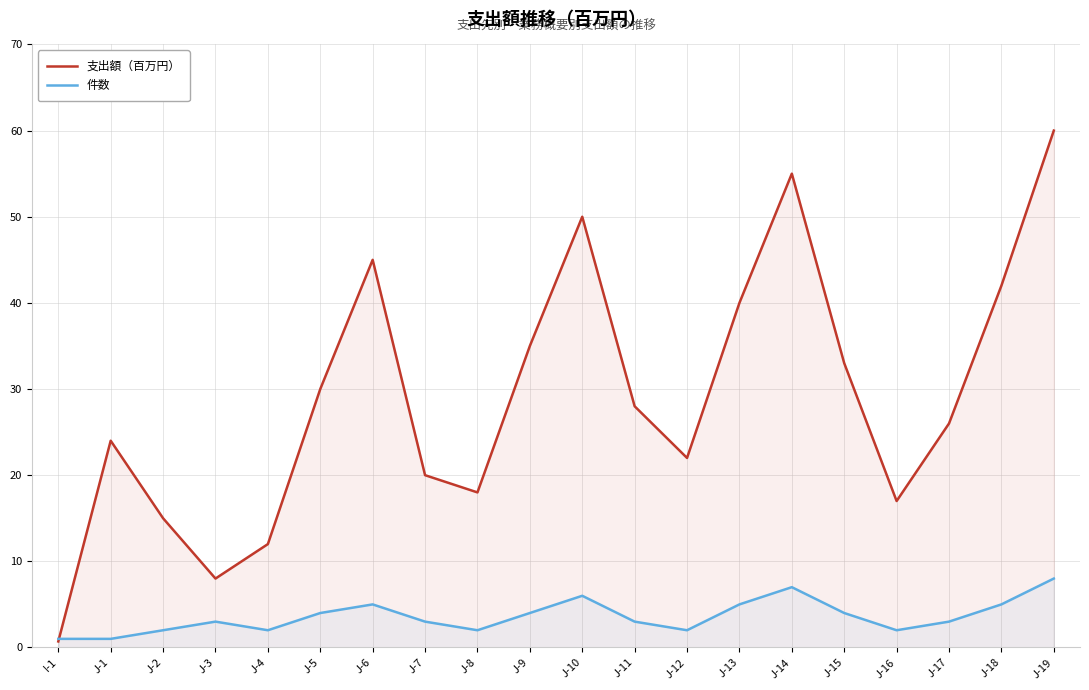

What is the label of the 19th point from the right?

J-1